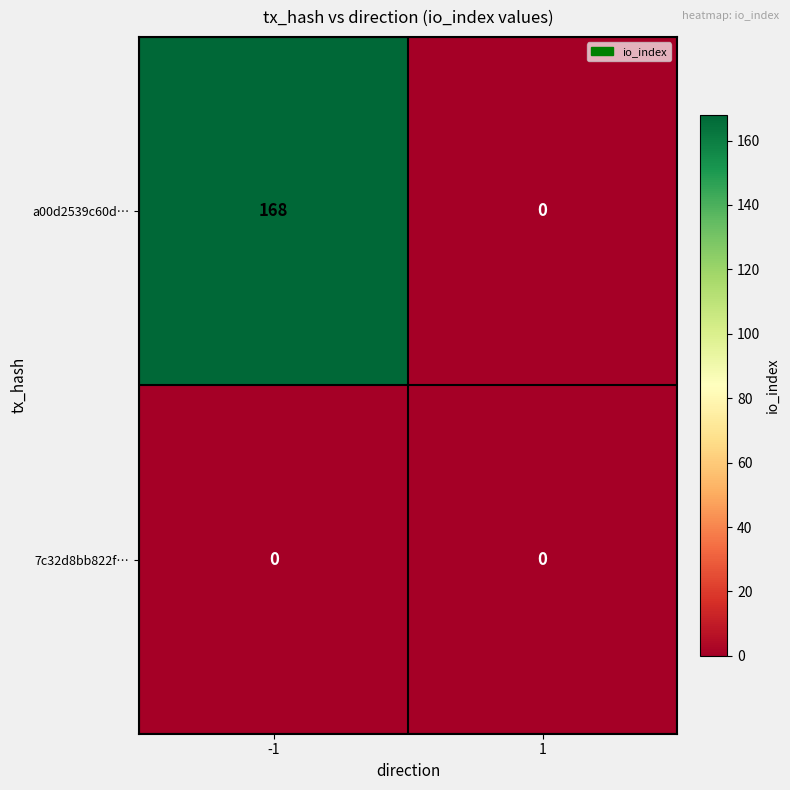

Count the number of categories in the chart.

2